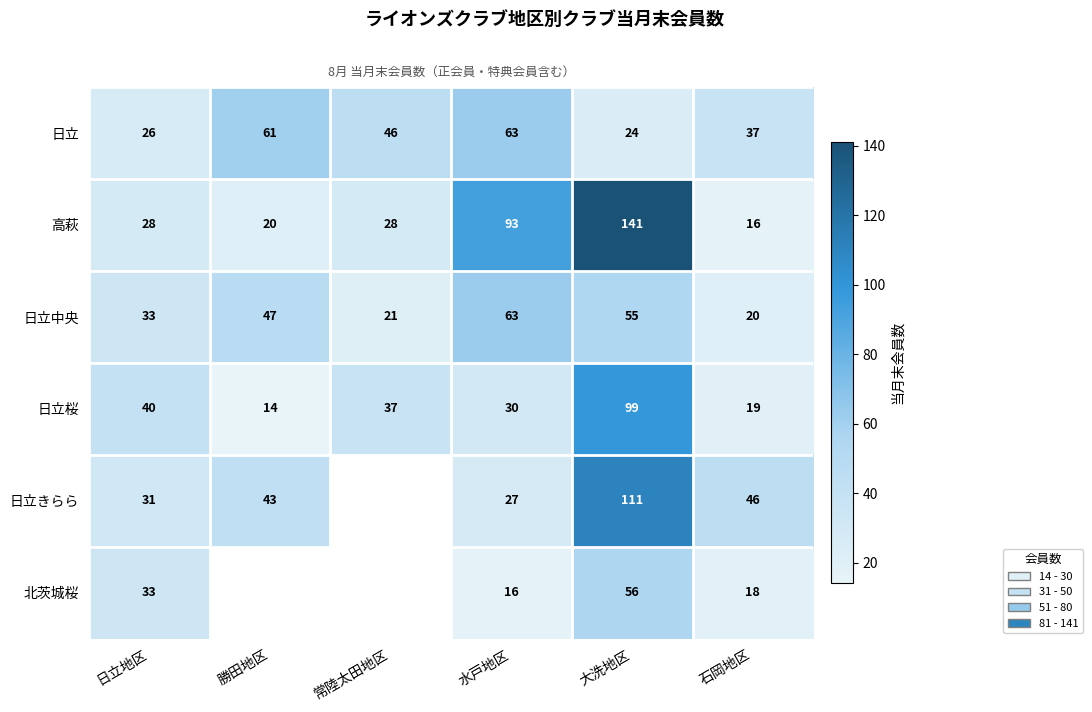

List the labels in order of 日立 value, smallest first.

大洗地区, 日立地区, 石岡地区, 常陸太田地区, 勝田地区, 水戸地区